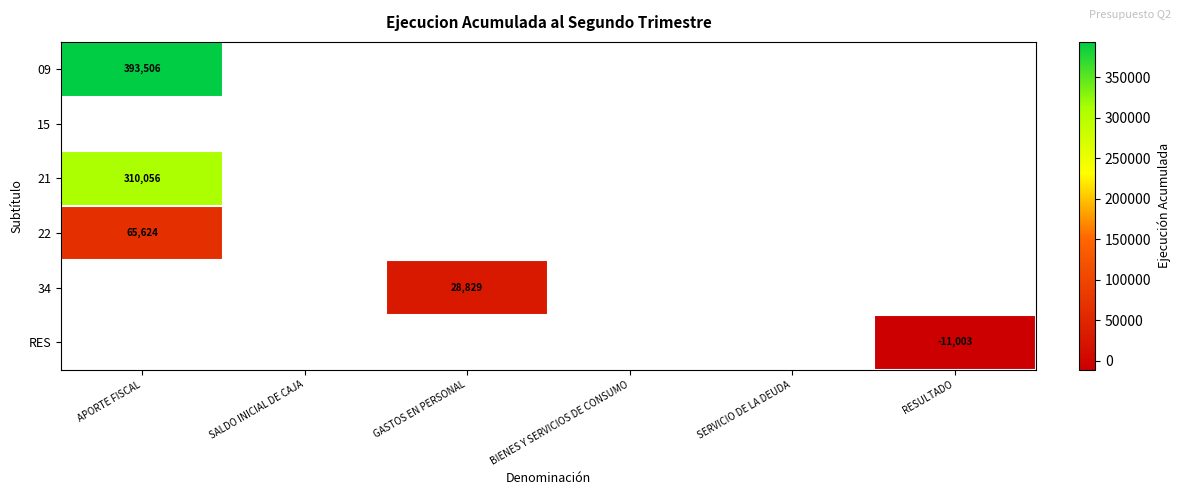

What is the difference between the maximum and minimum values in the 34 series?

28829